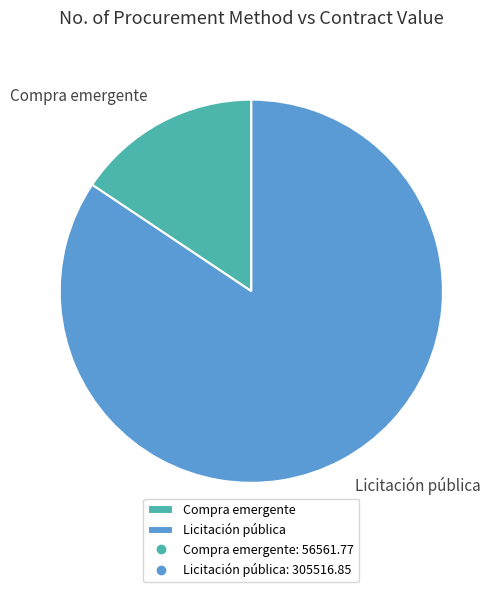

Is the sum of Compra emergente and Licitación pública greater than half?

Yes